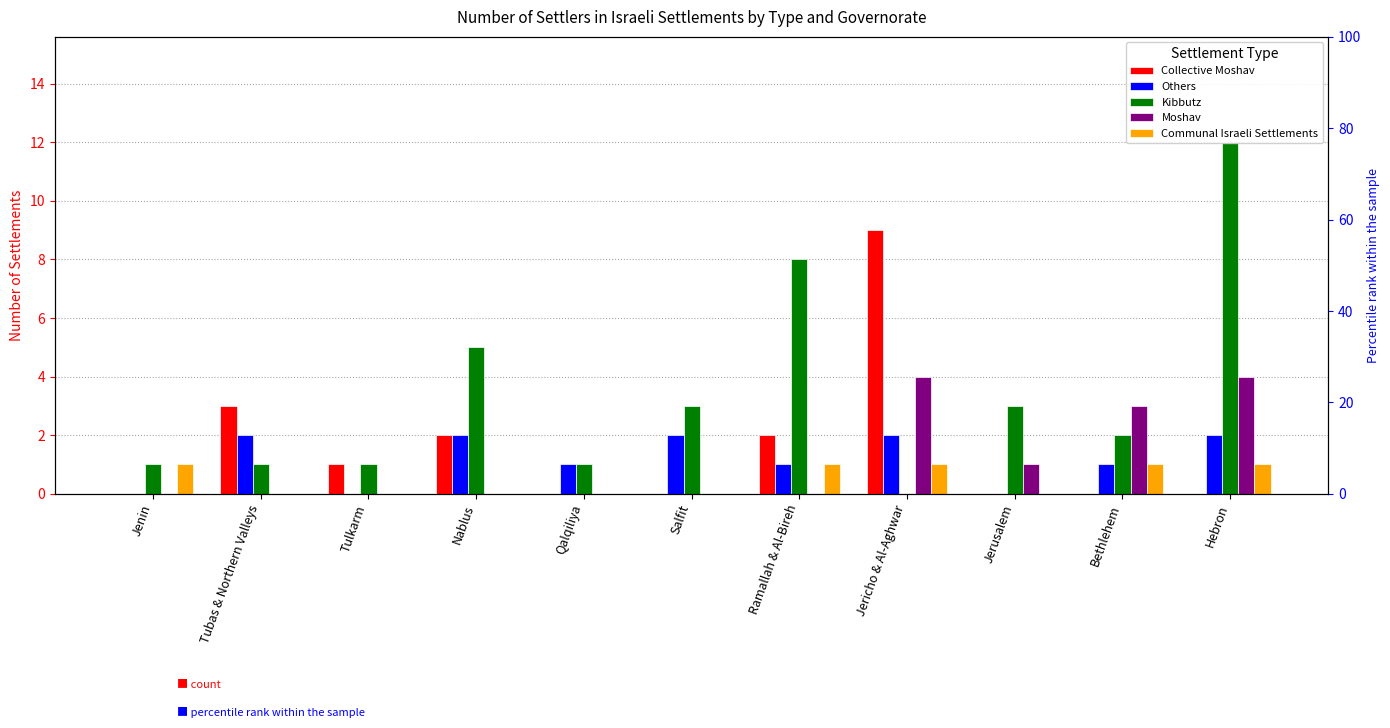

What is the difference between the Kibbutz values at Nablus and Bethlehem?

3